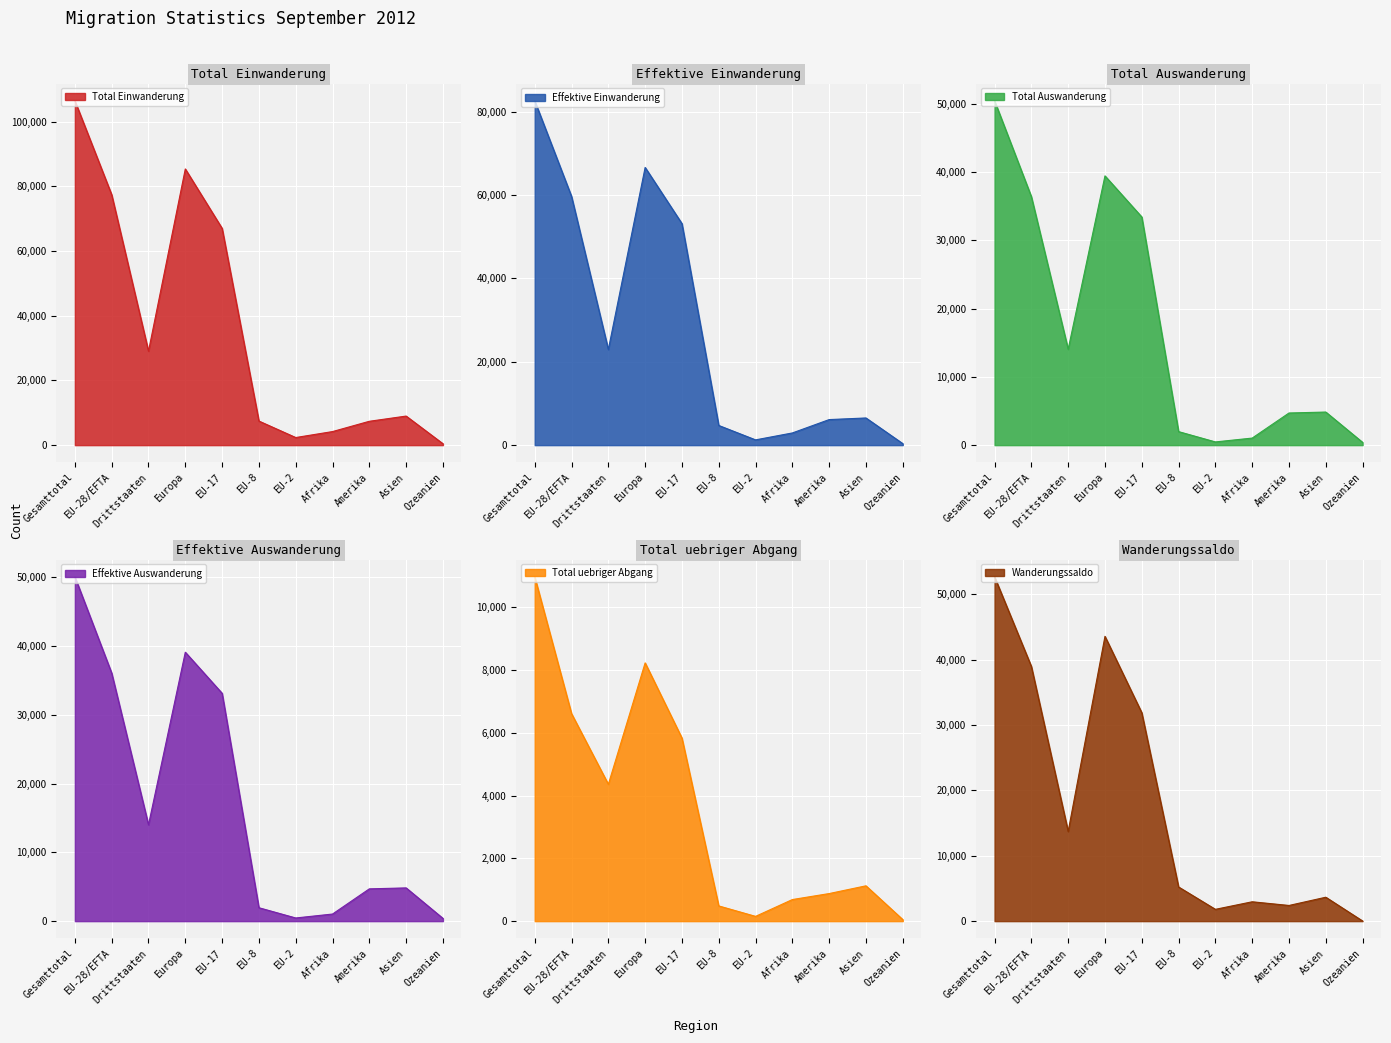

What is the total value across all series at Afrika?

12837